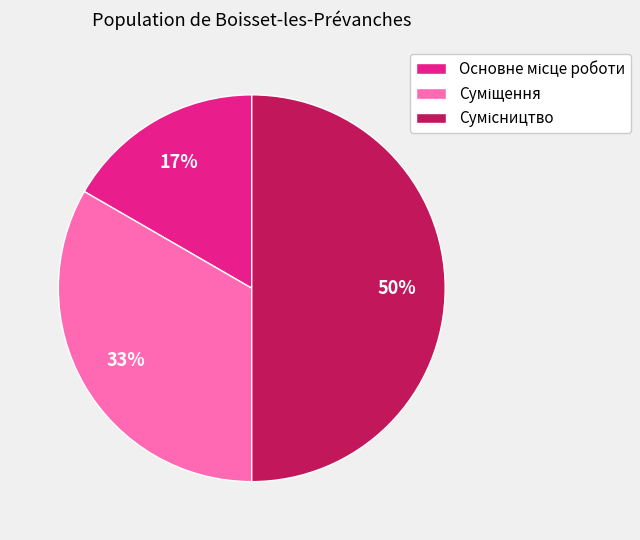

To the nearest percent, what is the average slice percentage?

33%